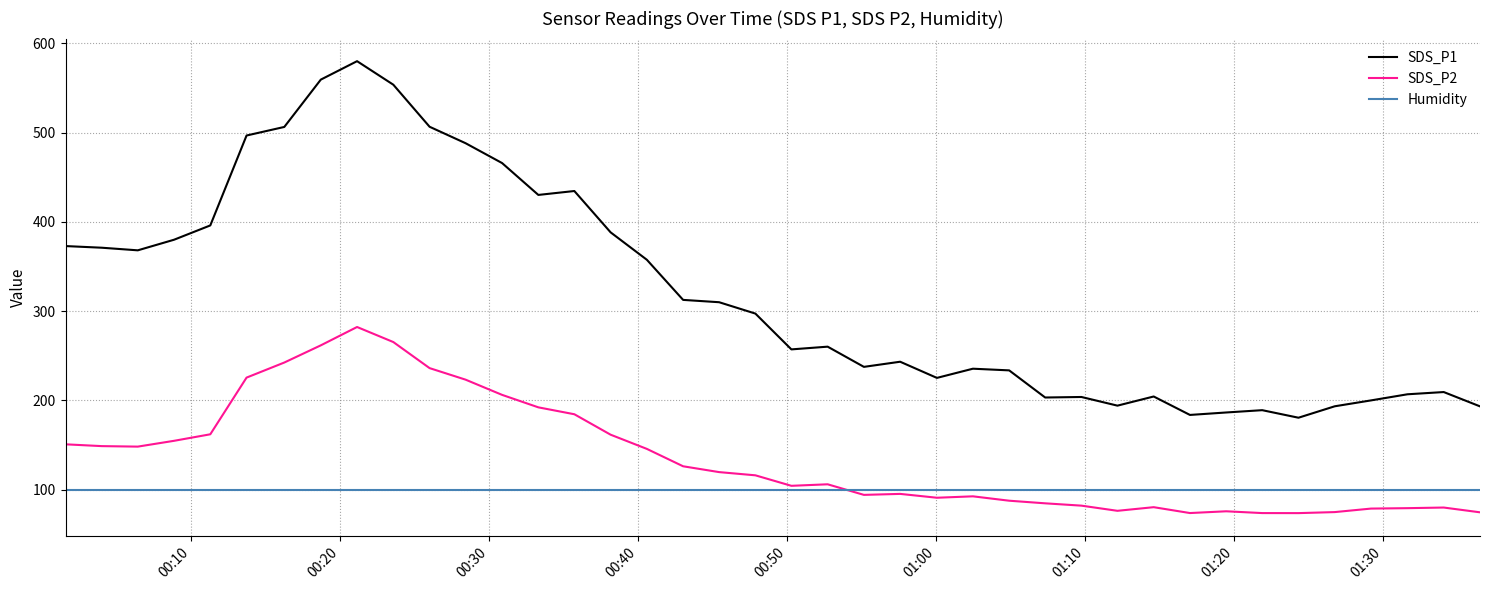

List the series in order of their overall mean, highest first.

SDS_P1, SDS_P2, Humidity